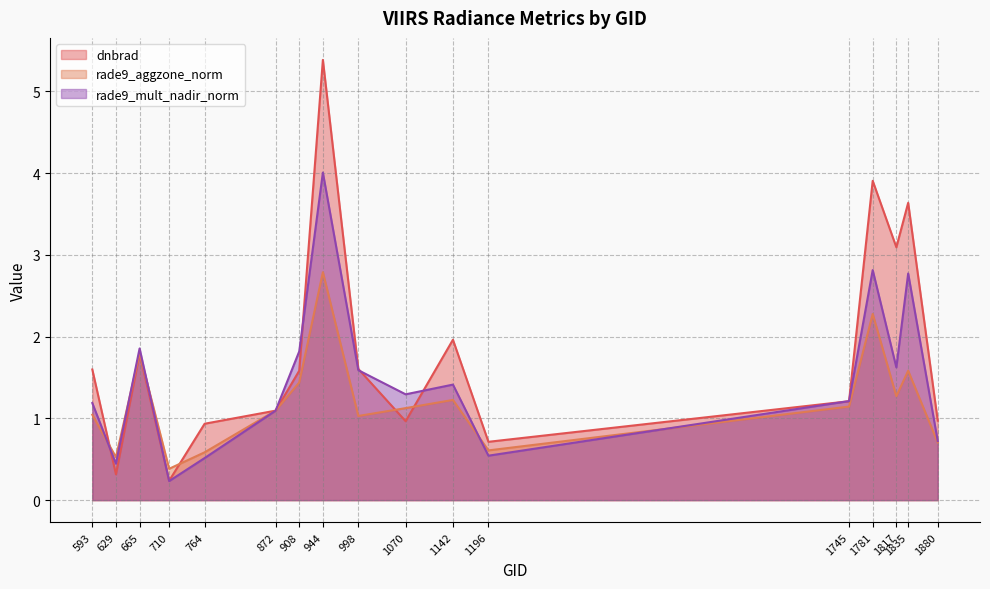

Does the chart display data point markers on the line(s)?

No